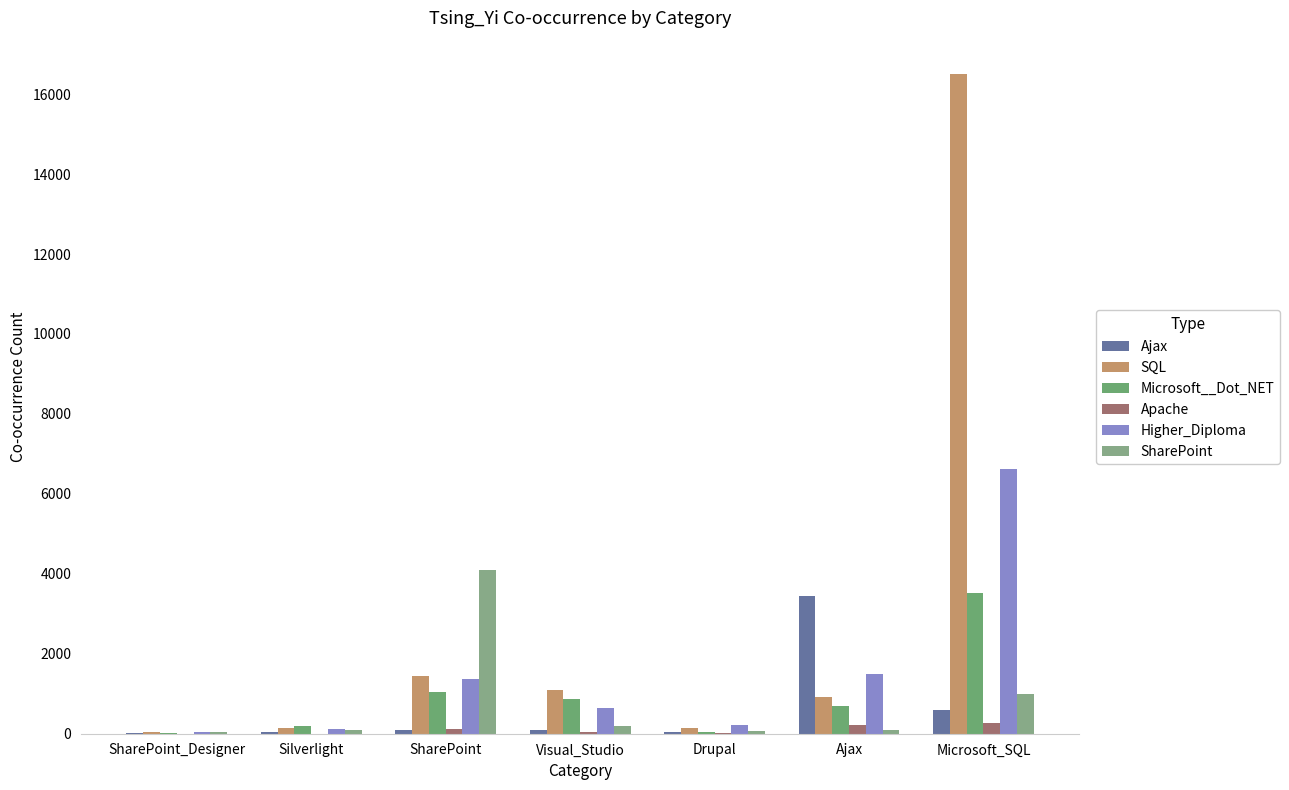

Count the number of data series in this chart.

6